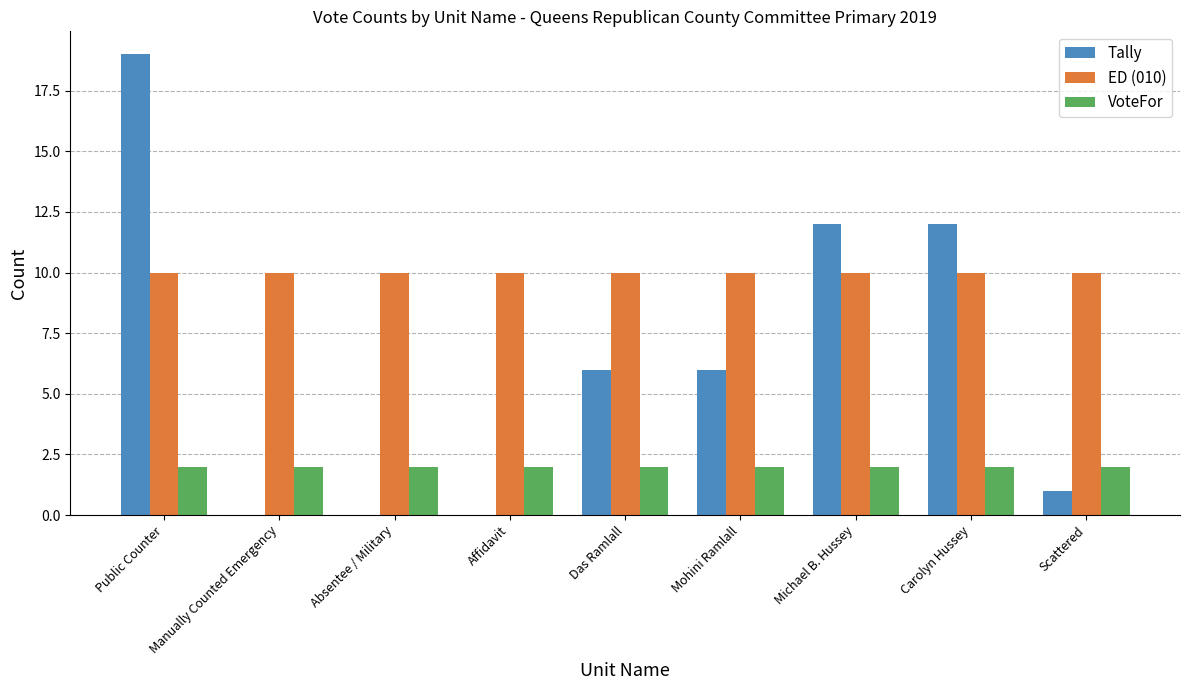

What is the difference between the Tally values at Public Counter and Mohini Ramlall?

13